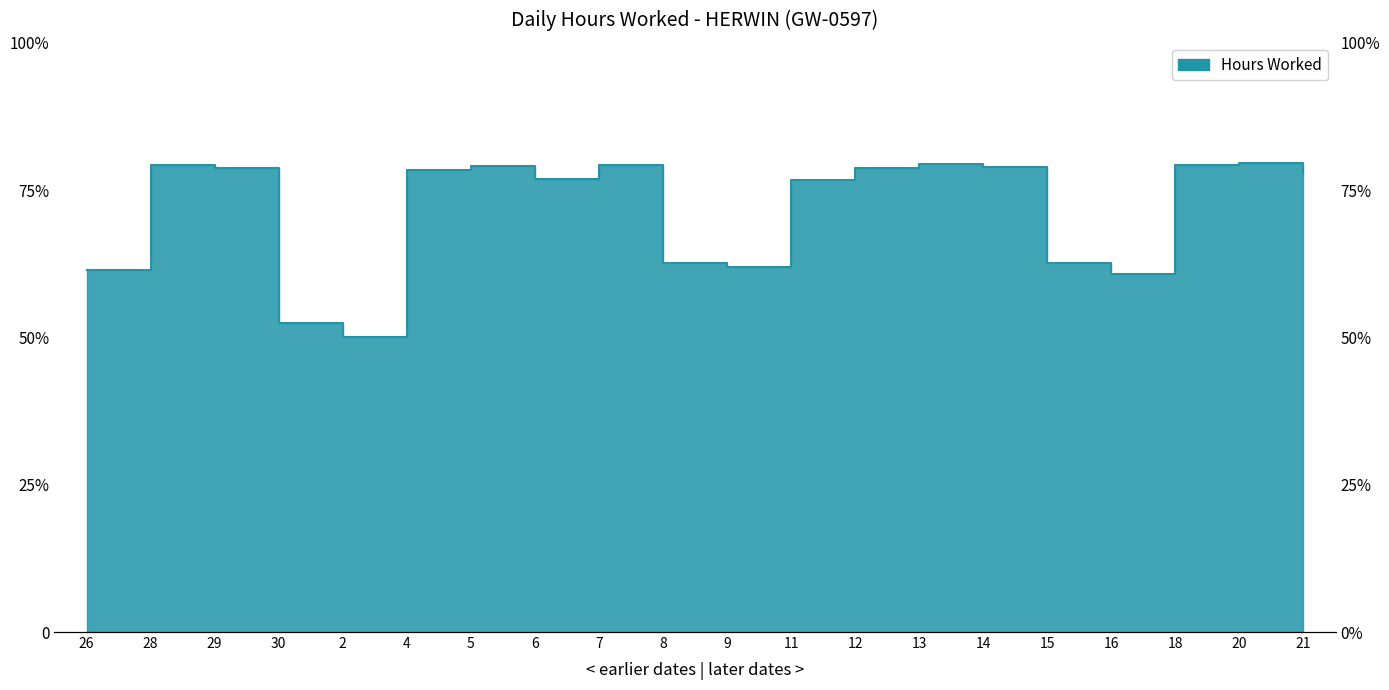

Rank the categories by value from highest to lowest.

20, 13, 28, 7, 18, 5, 14, 29, 12, 4, 21, 6, 11, 8, 15, 9, 26, 16, 30, 2